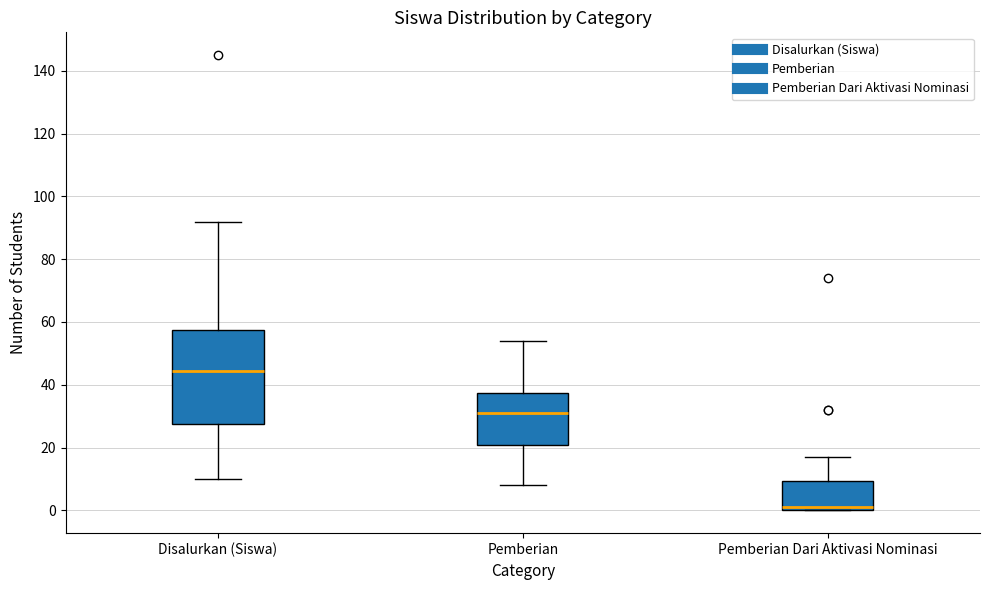

Reading left to right, read every box against the y-axis: the position of its median line, the range the box covers, and the ends of its whiskers. The values are not printed on the chart, so give them approximately, as read against the axis.

Disalurkan (Siswa): median 44, box 28 to 58, whiskers 10 to 92
Pemberian: median 32, box 20 to 38, whiskers 8 to 54
Pemberian Dari Aktivasi Nominasi: median 2, box 0 to 10, whiskers 0 to 18